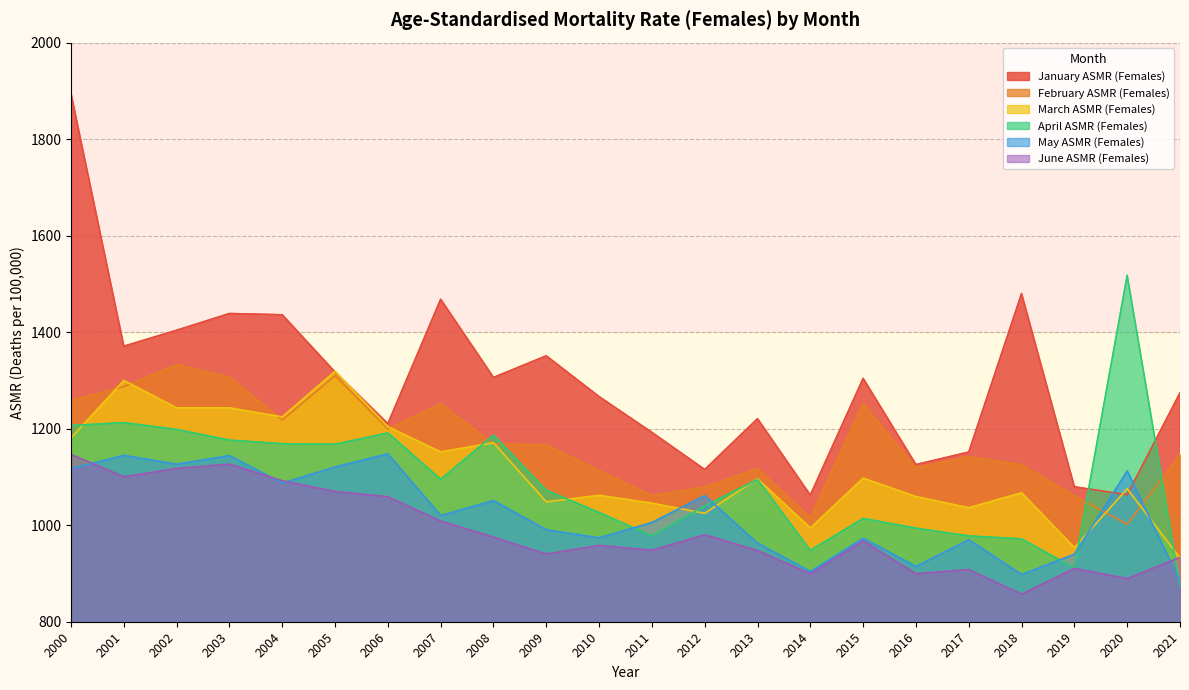

At how many categories does at least one series exceed 1283?

12